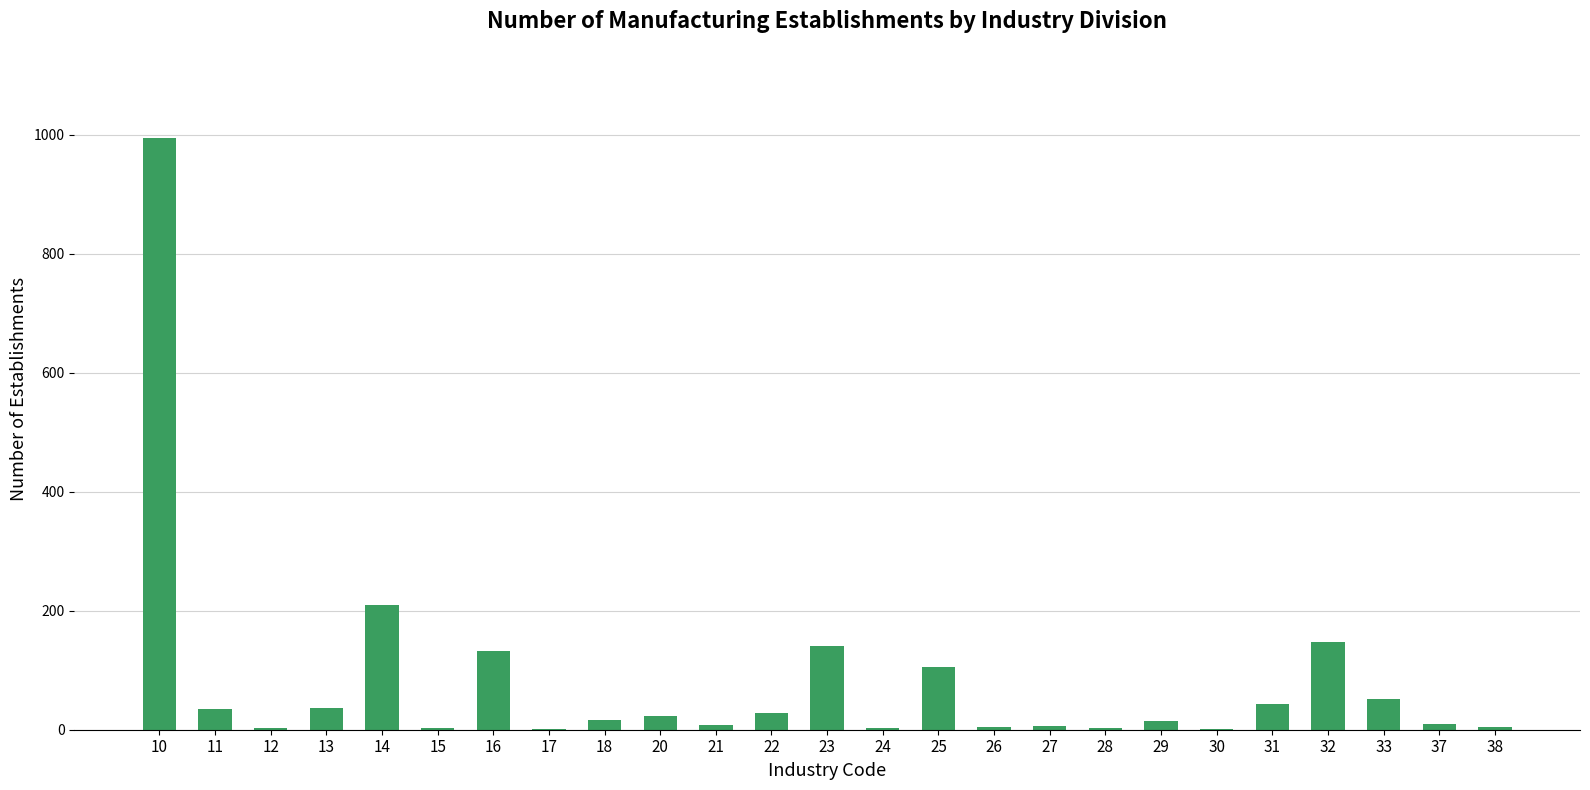

What is the ratio of the value at 10 to the value at 21?

124.4